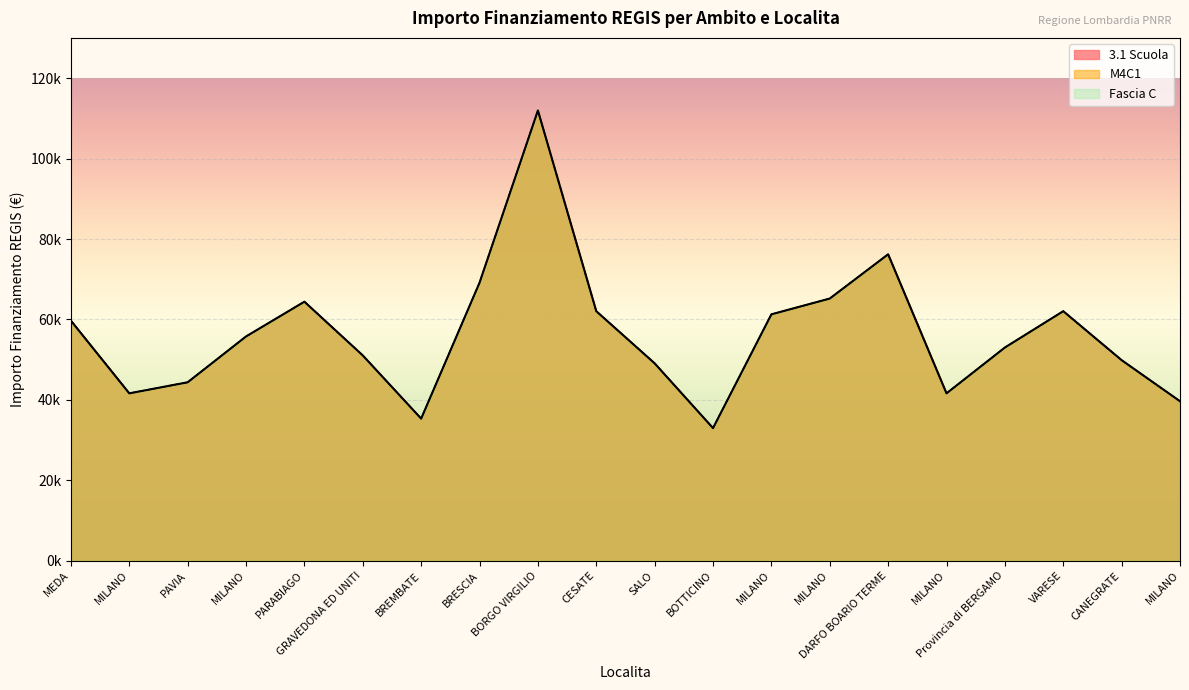

Is the value of M4C1 at MILANO greater than the value of Fascia C at BRESCIA?

No